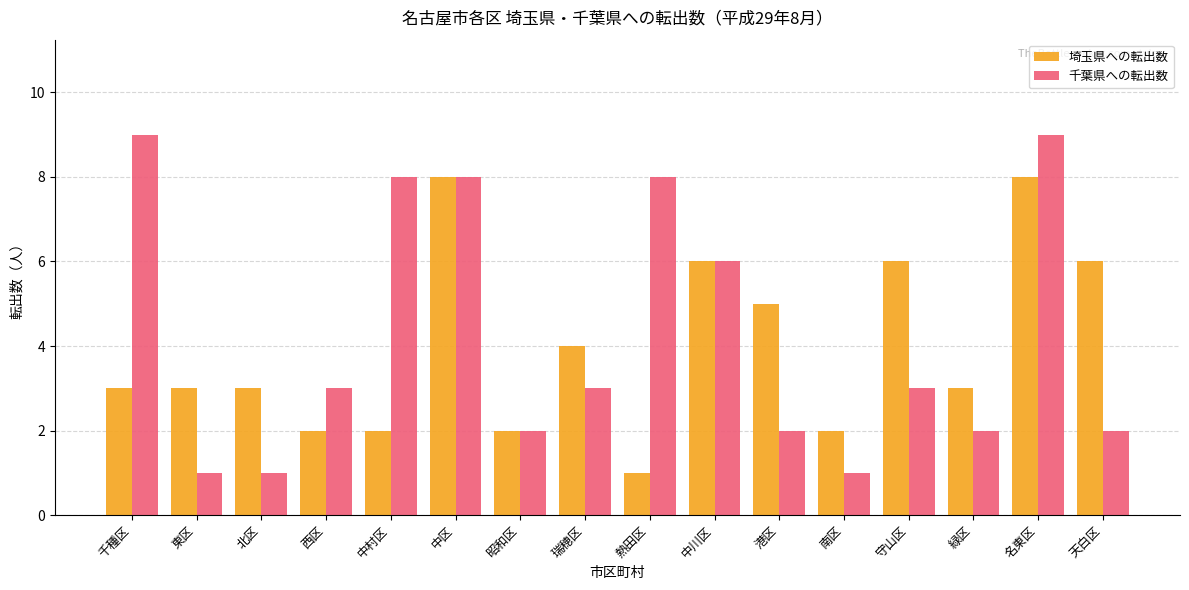

Is the value of 千葉県への転出数 at 瑞穂区 greater than the value of 埼玉県への転出数 at 南区?

Yes